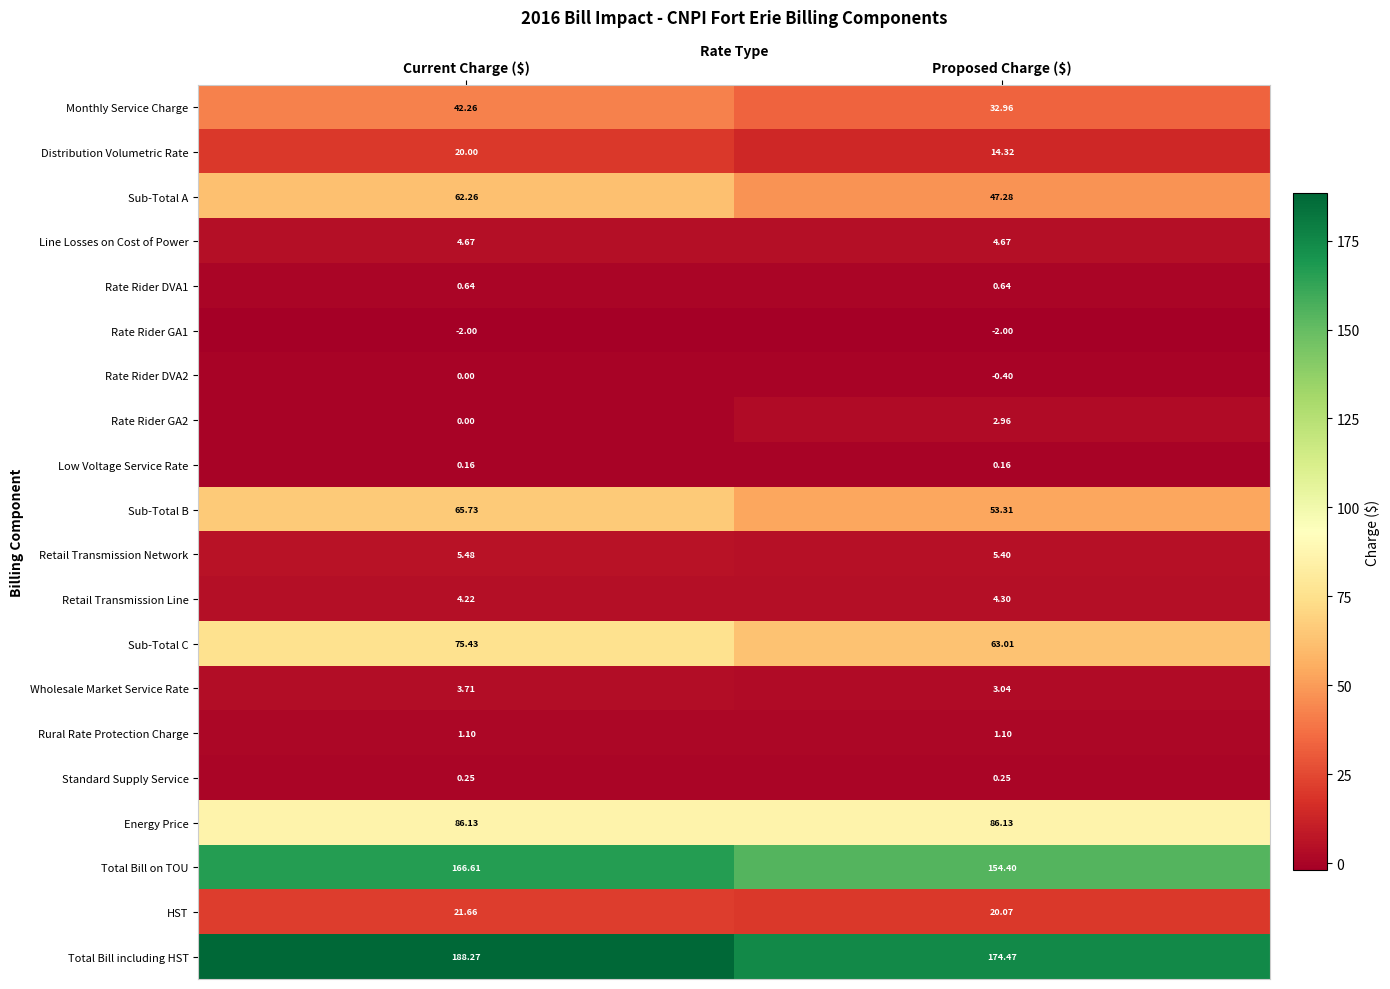

Which series has the largest range (max minus min)?

Sub-Total A